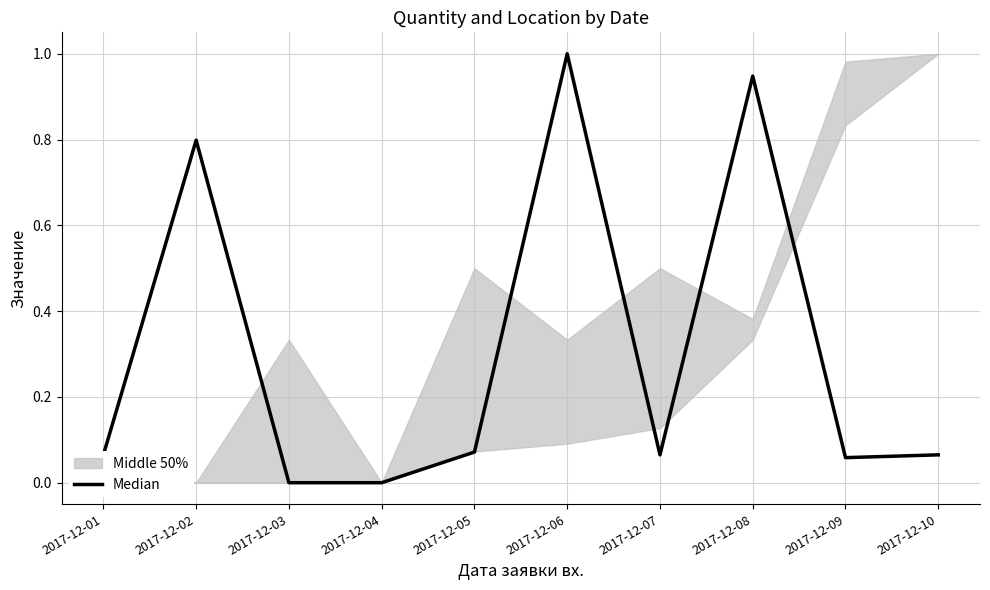

At which label is the value closest to 0?

2017-12-03